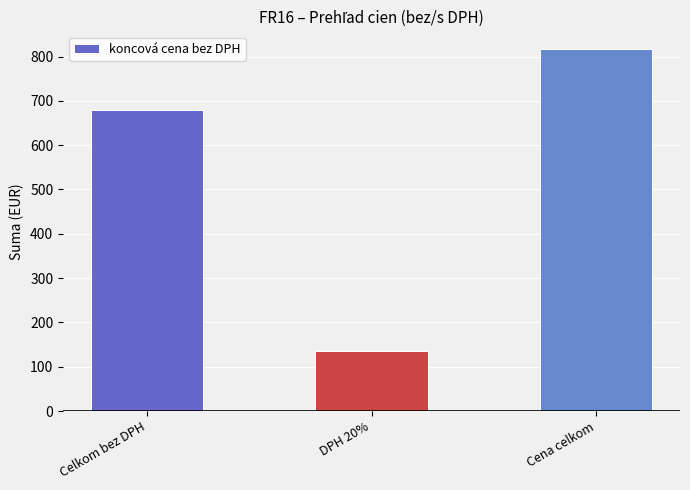

Is it true that the value at Cena celkom is 1434?

False